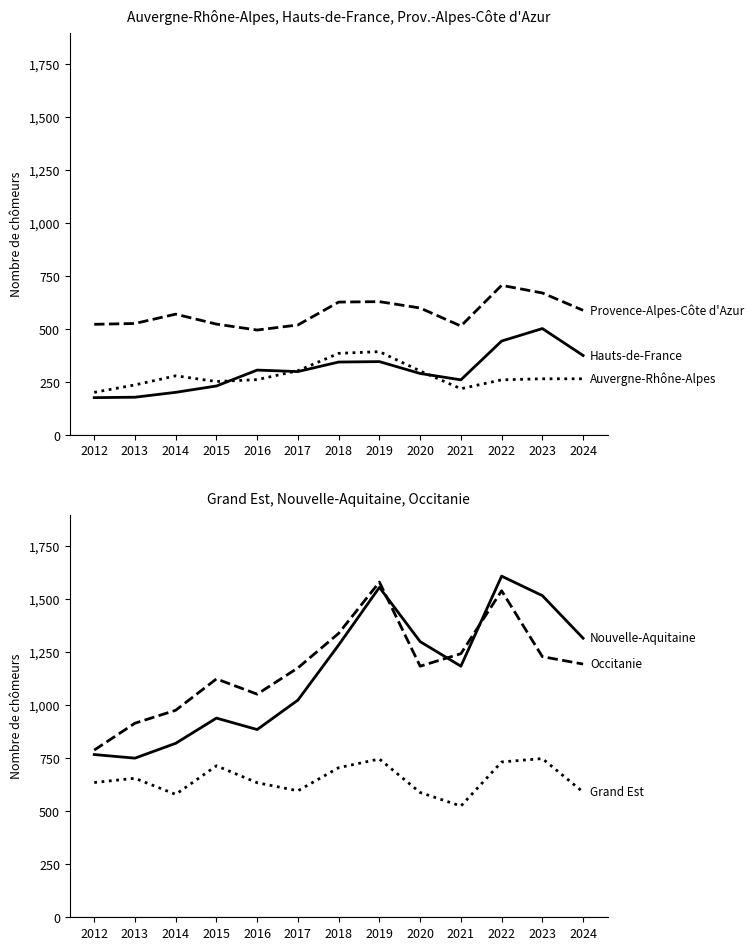

At which category does Auvergne-Rhône-Alpes reach its first local peak?

2014